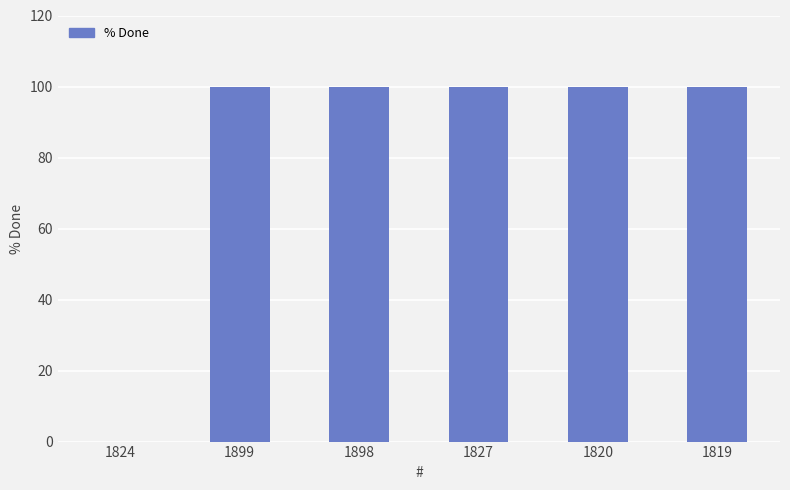

Between 1819 and 1824, which is larger?

1819